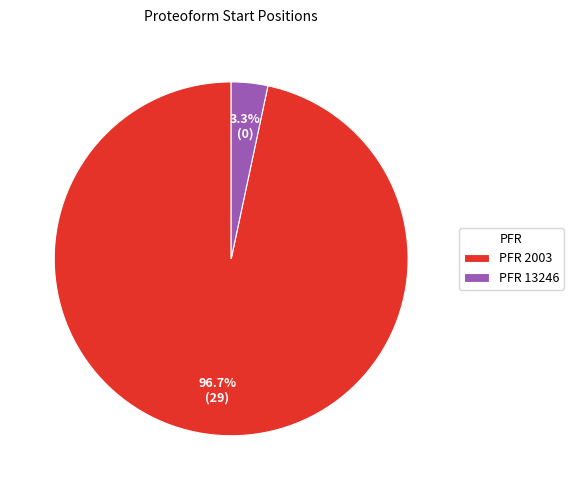

Rank the categories by value from highest to lowest.

PFR 2003, PFR 13246